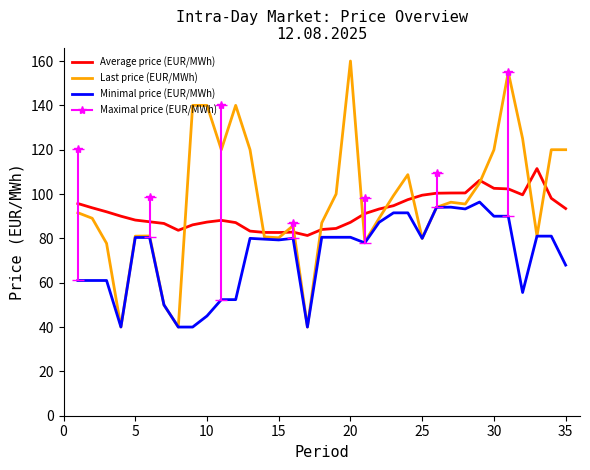

Rank the series by their average value, from lowest to highest.

Minimal price (EUR/MWh), Average price (EUR/MWh), Last price (EUR/MWh)